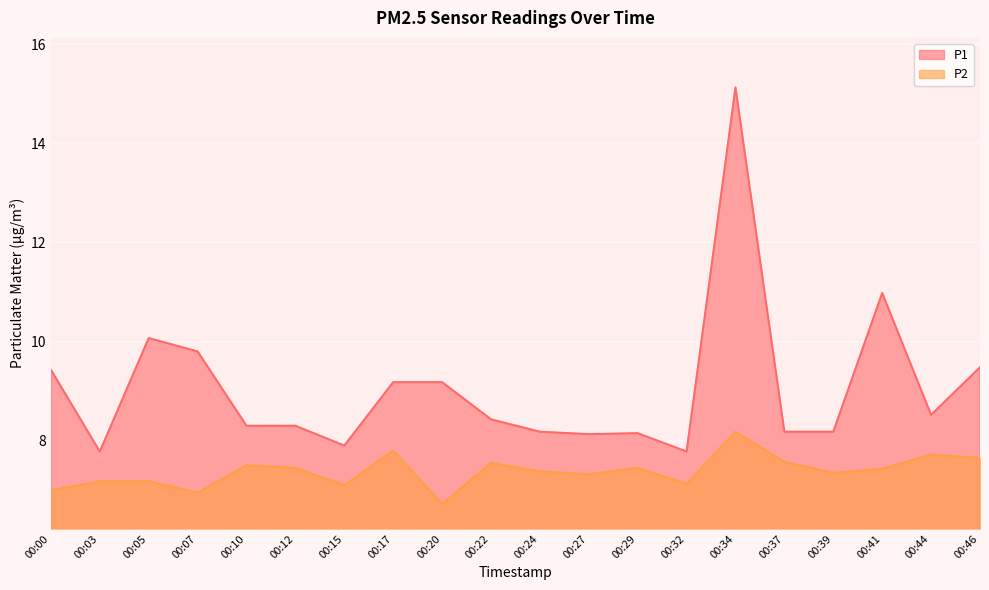

At which category does P2 reach its first local peak?

00:10